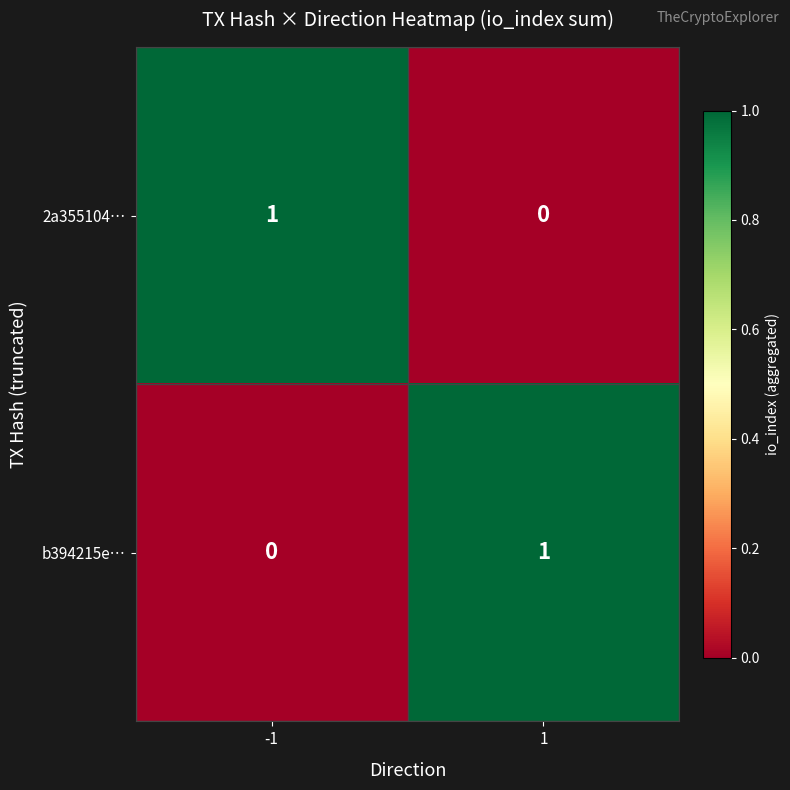

Rank the categories by 2a355104… value from lowest to highest.

1, -1